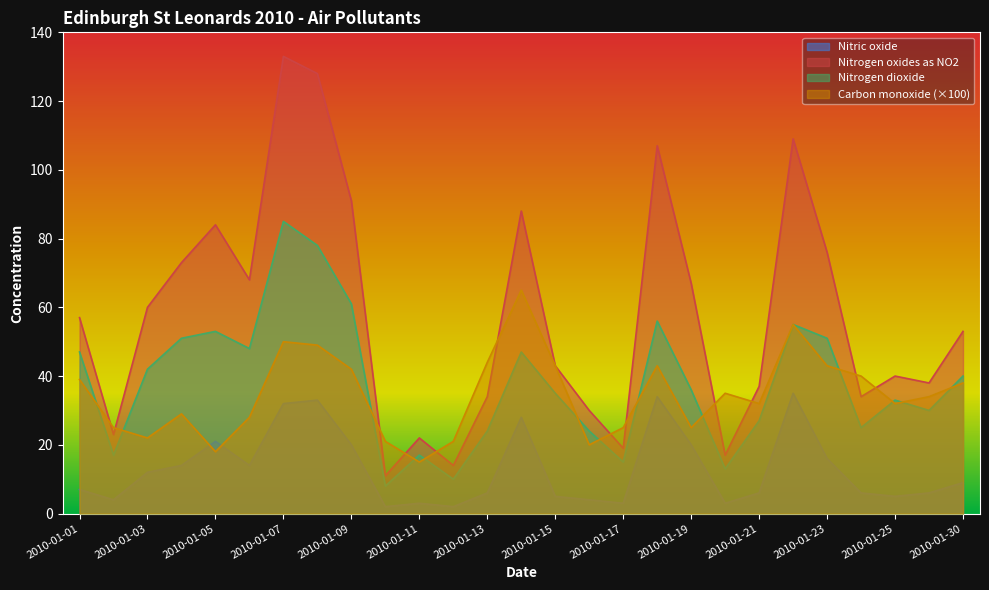

Where is Nitrogen oxides as nitrogen dioxide nearest to the value 72?

2010-01-04